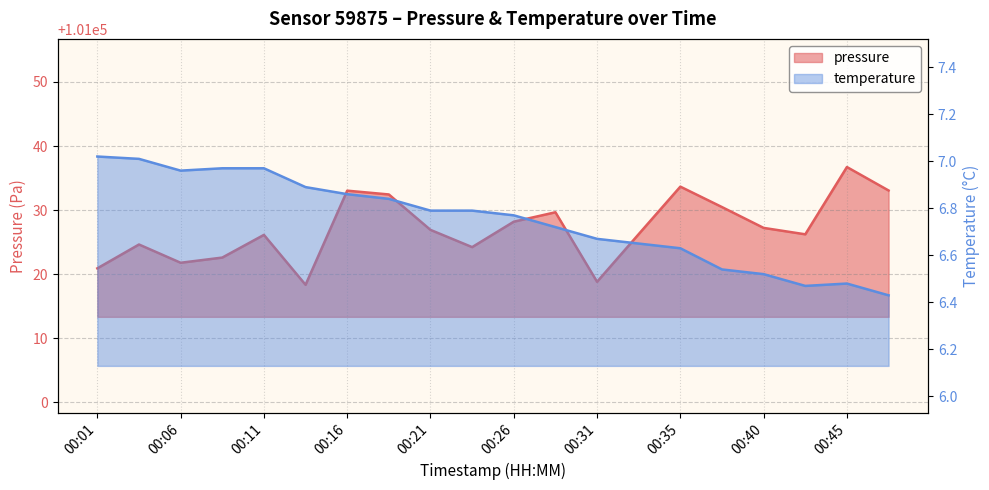

At which category is the sum across all series the highest?

00:45